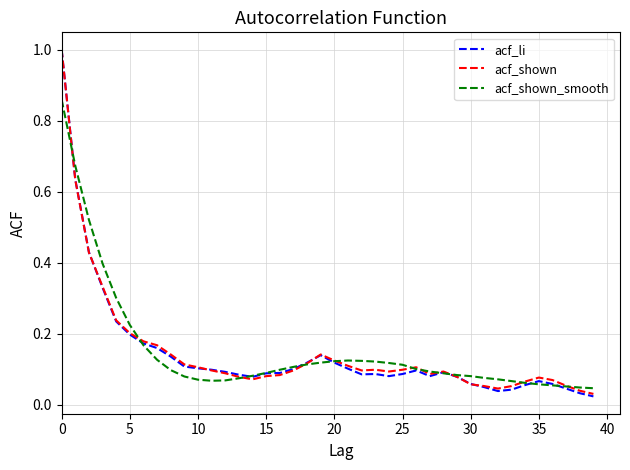

What is the sum of all acf_li values?

5.8